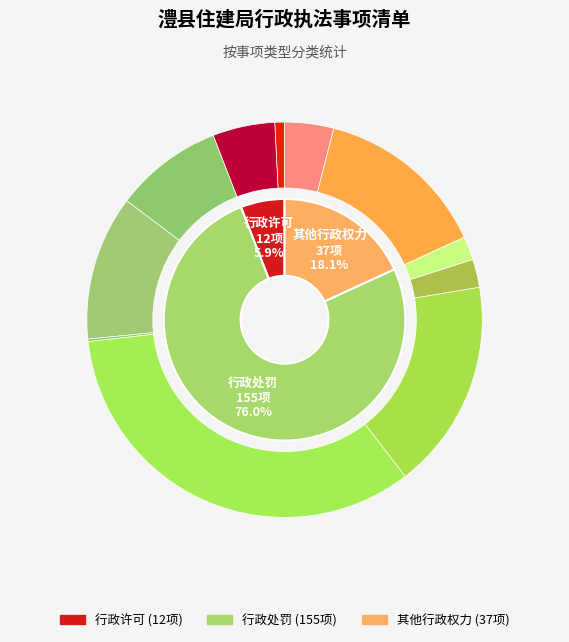

What percentage do 行政处罚 and 其他行政权力 together represent?

94.1%